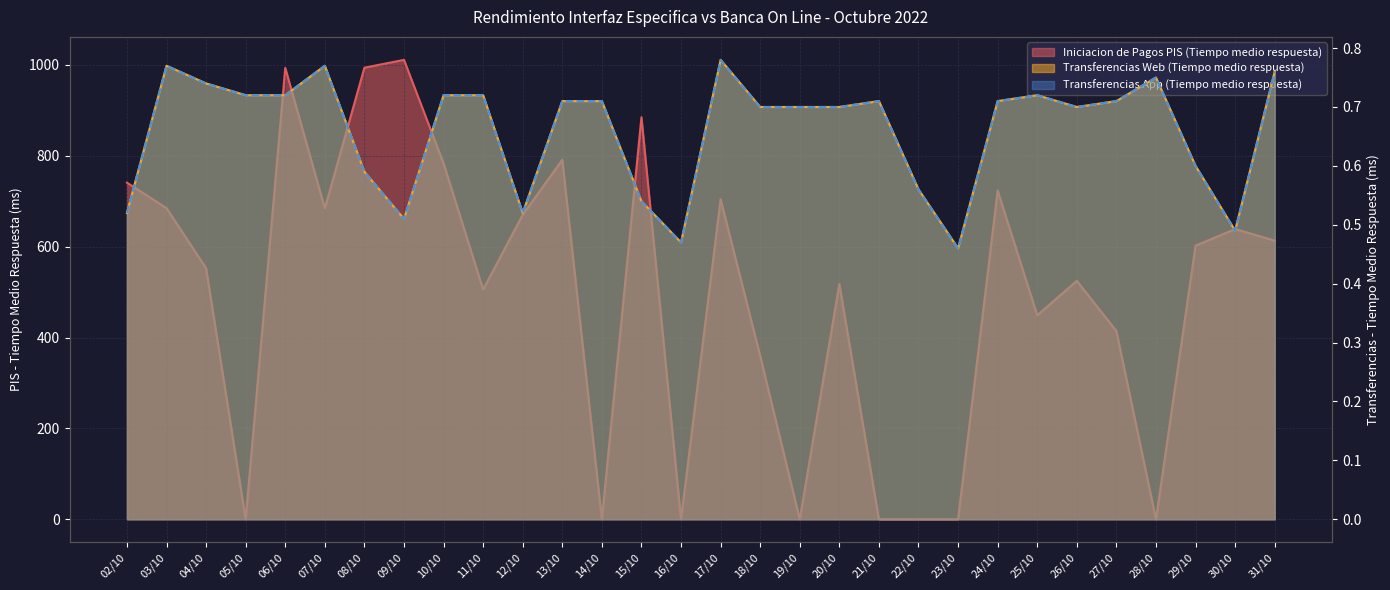

What is the difference between the maximum and minimum values in the Transferencias App (Tiempo medio respuesta) series?

0.3